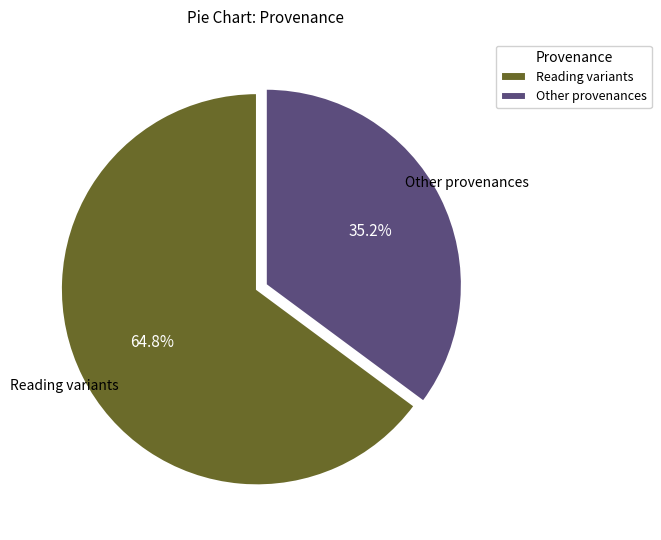

Is the sum of Reading variants and Other provenances greater than half?

Yes